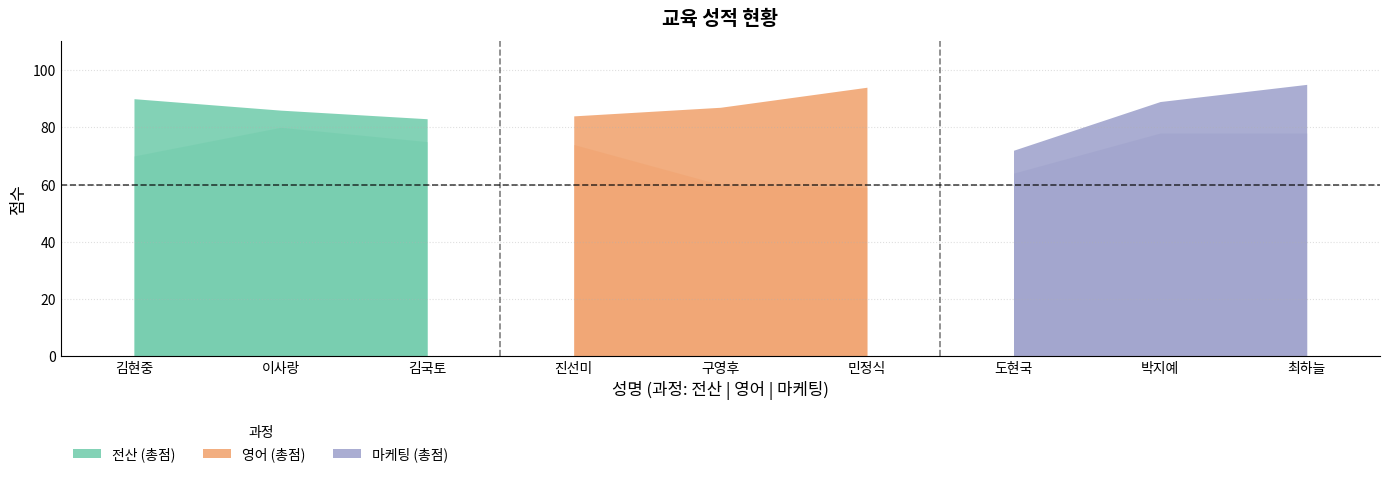

Reading right to left, extract all data points from this chart.

필기점수: 최하늘=78	박지예=78	도현국=64	민정식=59	구영후=60	진선미=74	김국토=75	이사랑=80	김현중=70
결석감점: 최하늘=8	박지예=2	도현국=0	민정식=0	구영후=4	진선미=0	김국토=6	이사랑=2	김현중=0
근무년수: 최하늘=9	박지예=9	도현국=8	민정식=35	구영후=23	진선미=10	김국토=2	이사랑=4	김현중=20
총점: 최하늘=95	박지예=89	도현국=72	민정식=94	구영후=87	진선미=84	김국토=83	이사랑=86	김현중=90